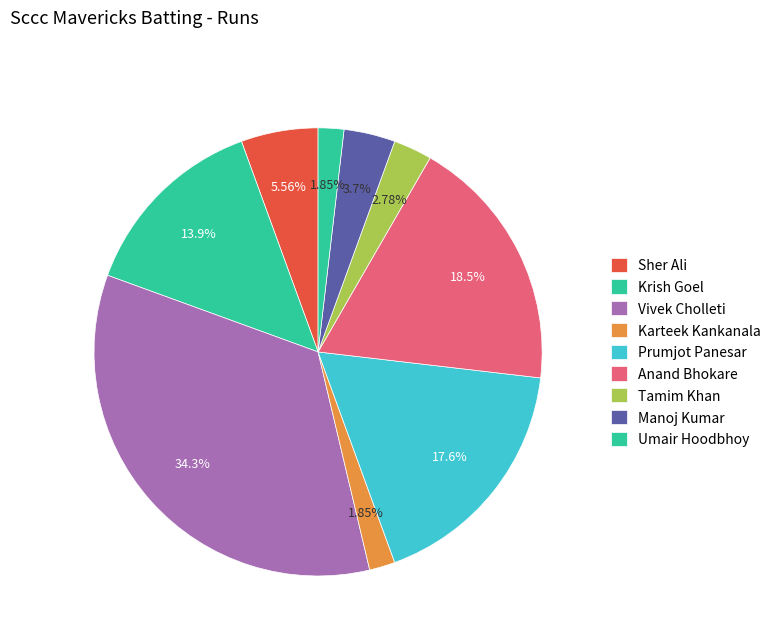

What is the ratio of the value at Umair Hoodbhoy to the value at Anand Bhokare?

0.1